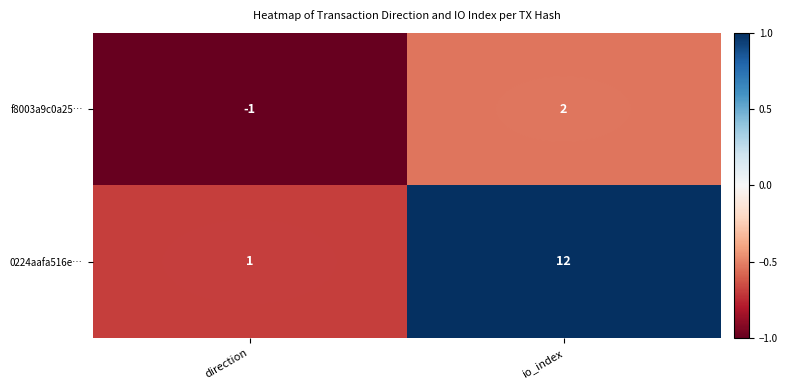

What is the sum of the 0224aafa516e… values at io_index and direction?

13